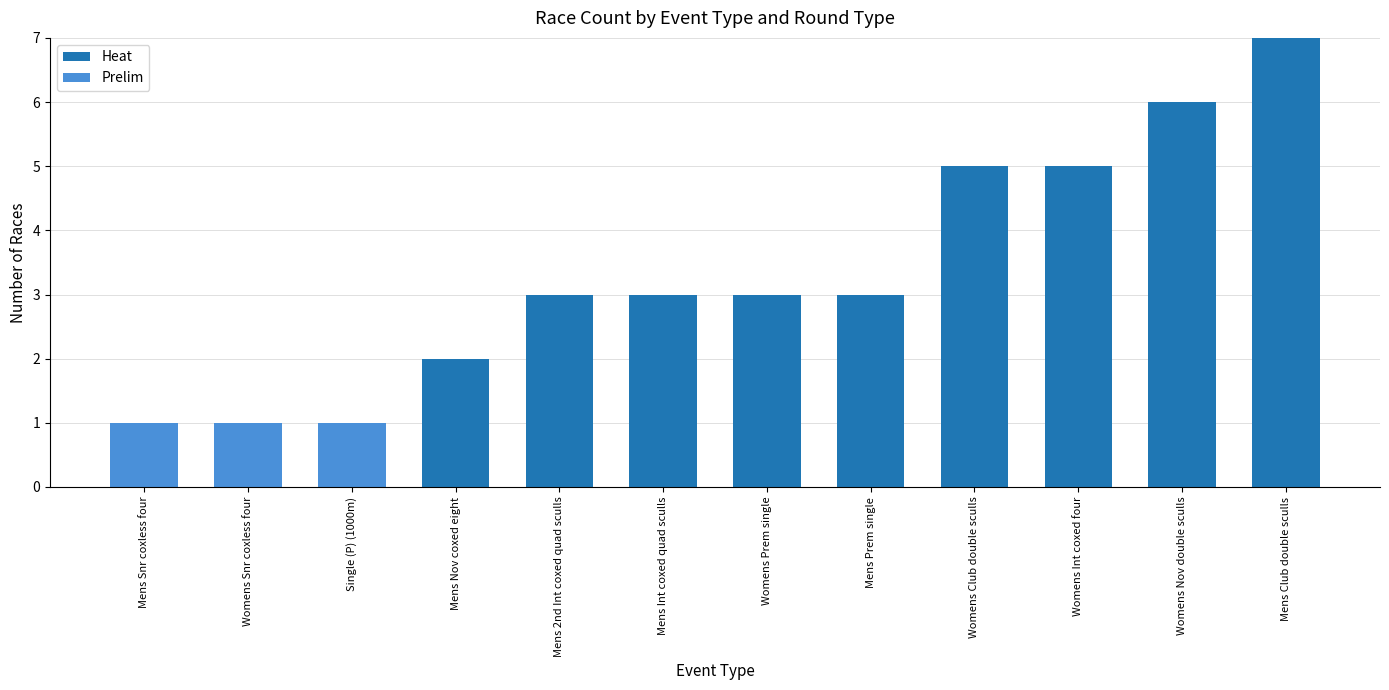

What is the total value across all series at Mens Club double sculls?

7